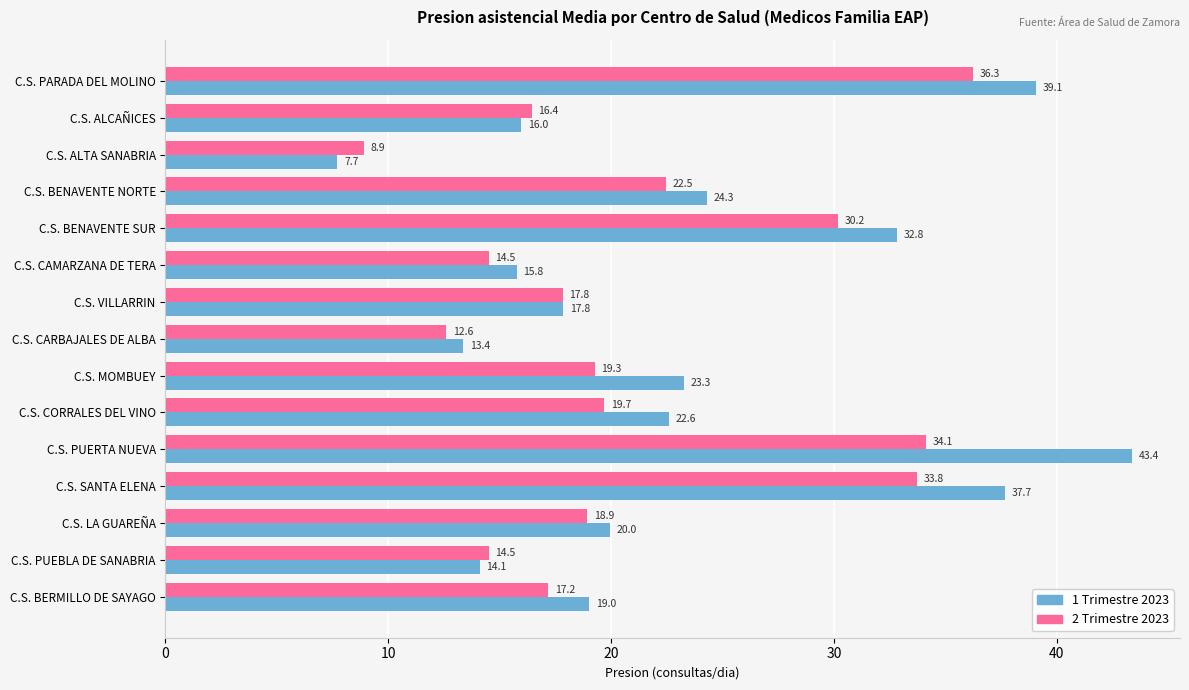

At which category does the chart reach its peak across all series?

C.S. PUERTA NUEVA